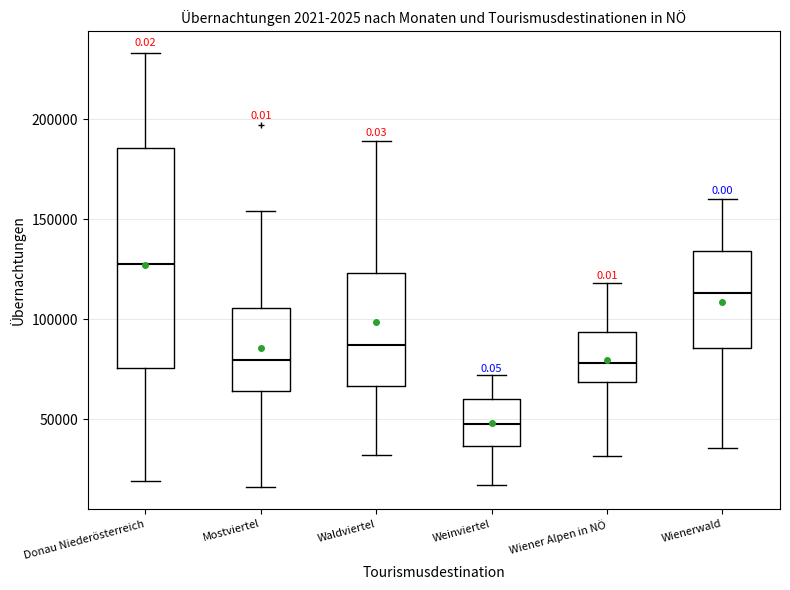

Where does the upper whisker of the box for Donau Niederösterreich end on the y-axis? The values are not printed on the chart, so give them approximately, as read against the axis.

235000